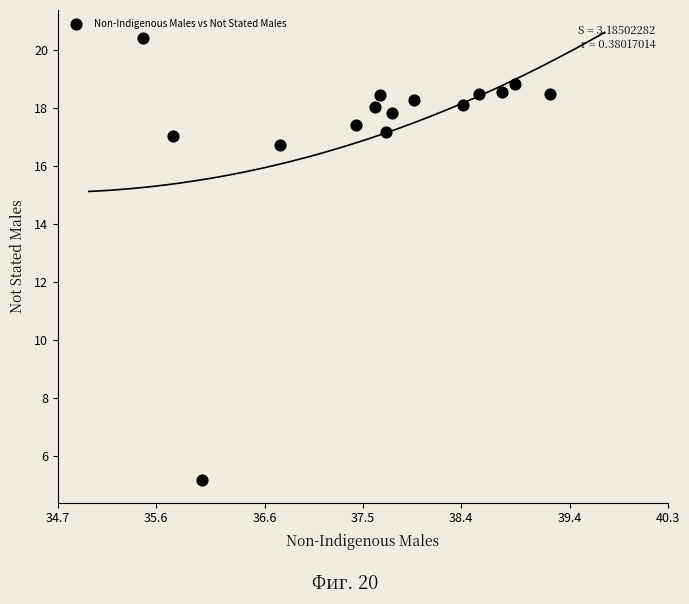

What is the range of Y values (max minus min)?

15.2